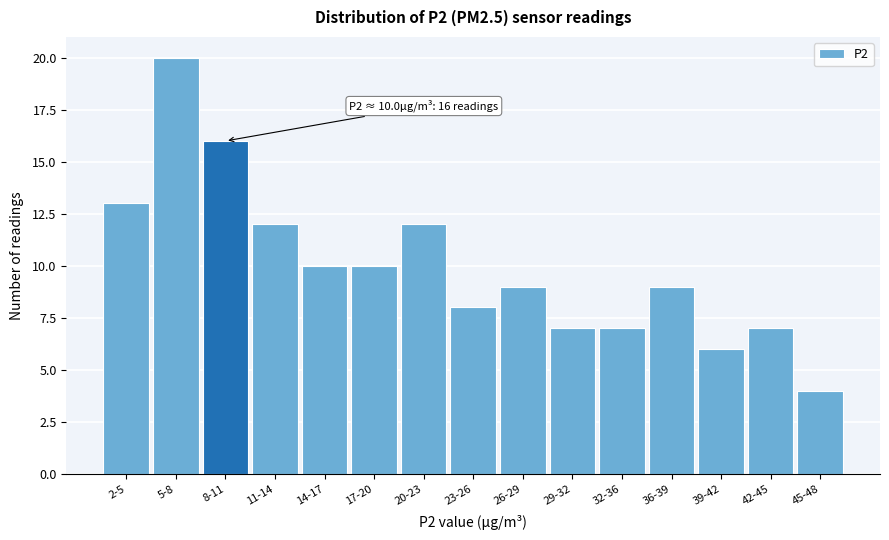

Reading left to right, list all the values displayed in this chart.

2-5=13	5-8=20	8-11=16	11-14=12	14-17=10	17-20=10	20-23=12	23-26=8	26-29=9	29-32=7	32-36=7	36-39=9	39-42=6	42-45=7	45-48=4